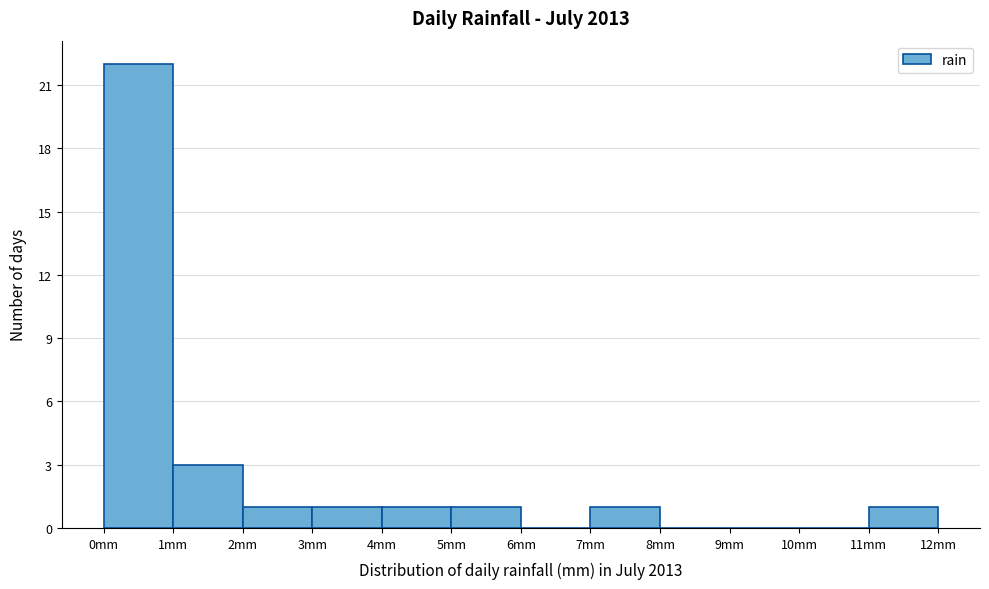

Reading left to right, transcribe this chart: for each bar, give the range it covers on the x-axis and its height. The values are not printed on the chart, so give them approximately, as read against the axis.

0 to 1: 22
1 to 2: 3
2 to 3: 1
3 to 4: 1
4 to 5: 1
5 to 6: 1
6 to 7: 0
7 to 8: 1
8 to 9: 0
9 to 10: 0
10 to 11: 0
11 to 12: 1